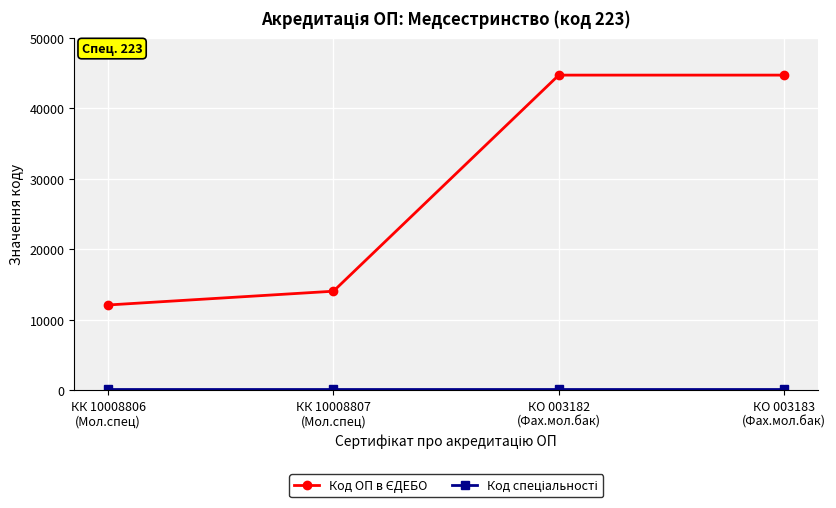

Does the chart display data point markers on the line(s)?

Yes